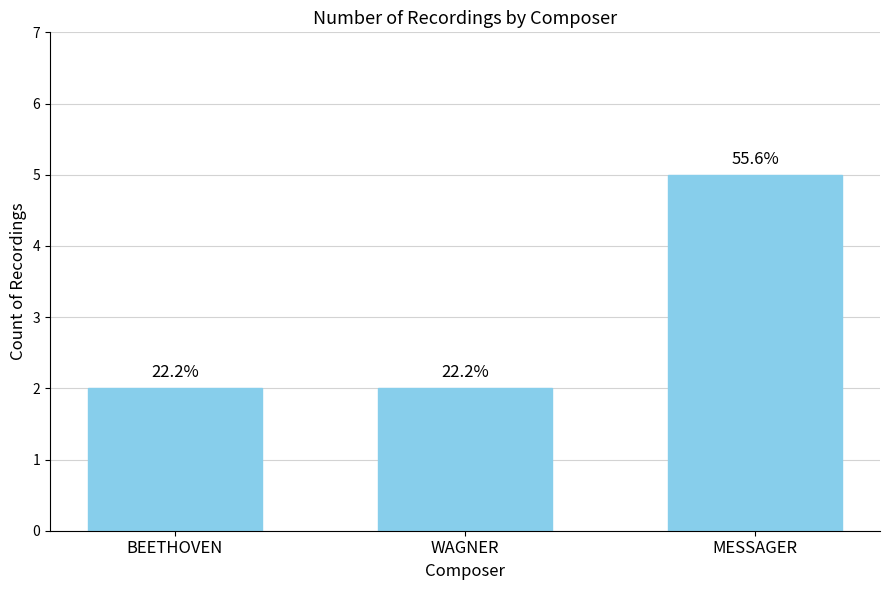

Reading left to right, extract all data points from this chart.

BEETHOVEN=2	WAGNER=2	MESSAGER=5